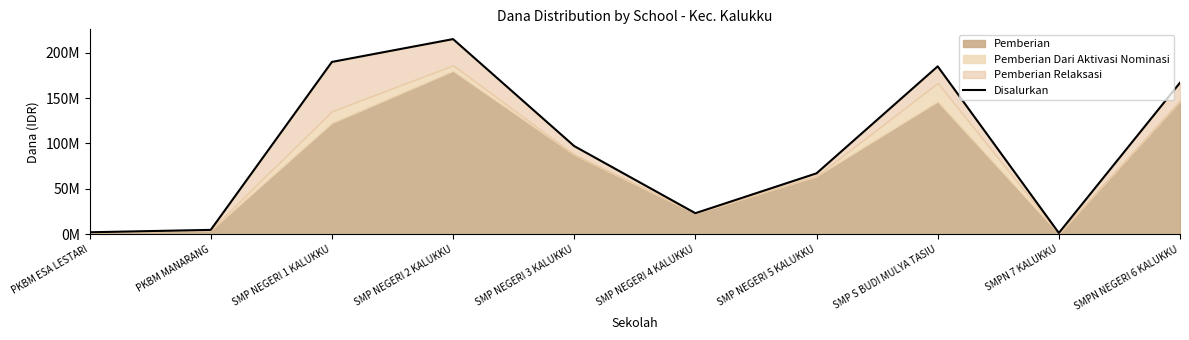

List the labels in order of value, smallest first.

SMPN 7 KALUKKU, PKBM ESA LESTARI, PKBM MANARANG, SMP NEGERI 4 KALUKKU, SMP NEGERI 5 KALUKKU, SMP NEGERI 3 KALUKKU, SMPN NEGERI 6 KALUKKU, SMP S BUDI MULYA TASIU, SMP NEGERI 1 KALUKKU, SMP NEGERI 2 KALUKKU